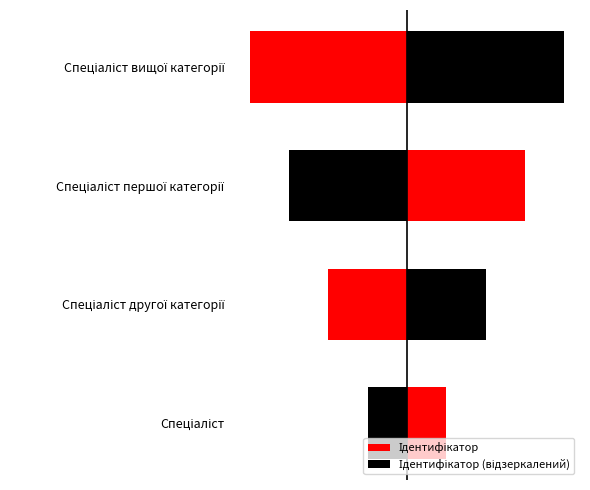

Which series has the largest total across all categories?

Ідентифікатор